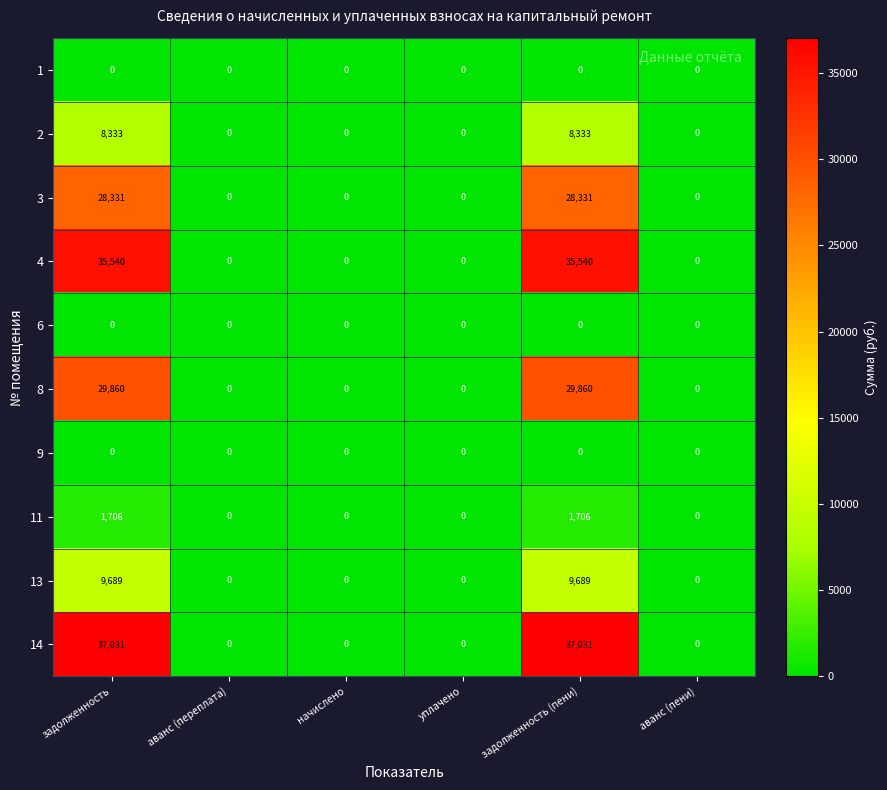

Is it true that 11 equals 2430 at задолженность?

False